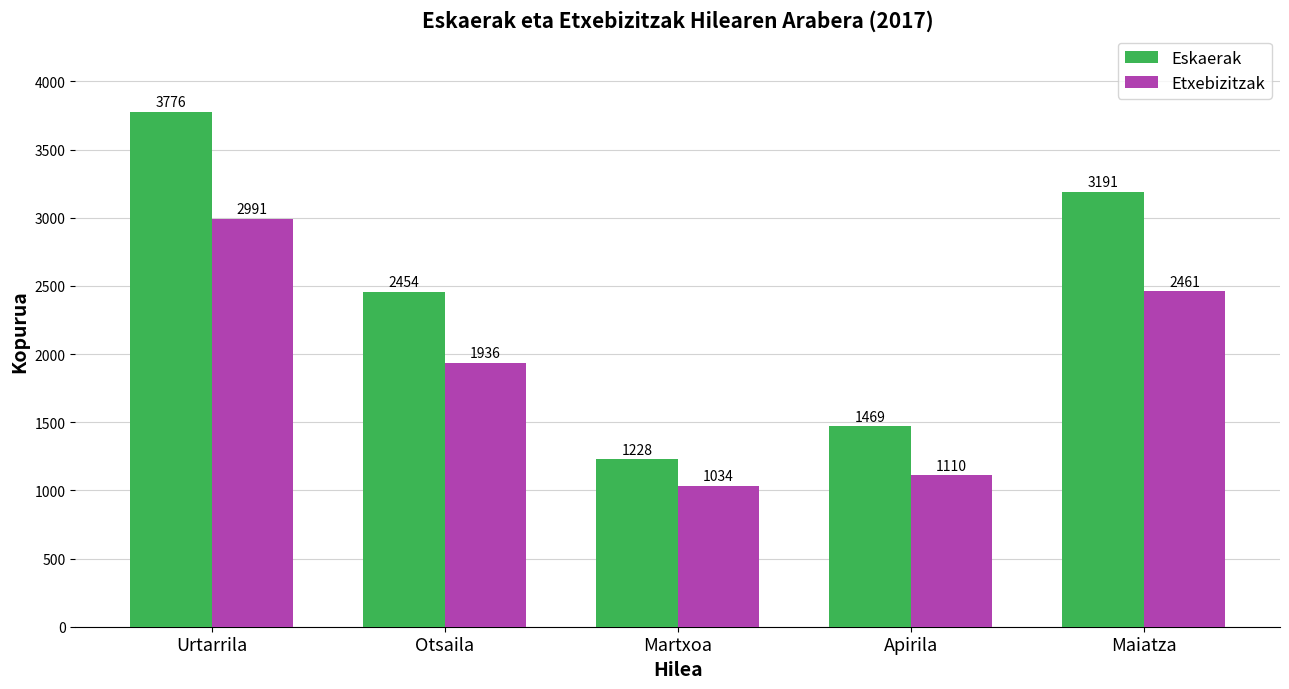

What is the spread (max minus min) of values at Martxoa?

194